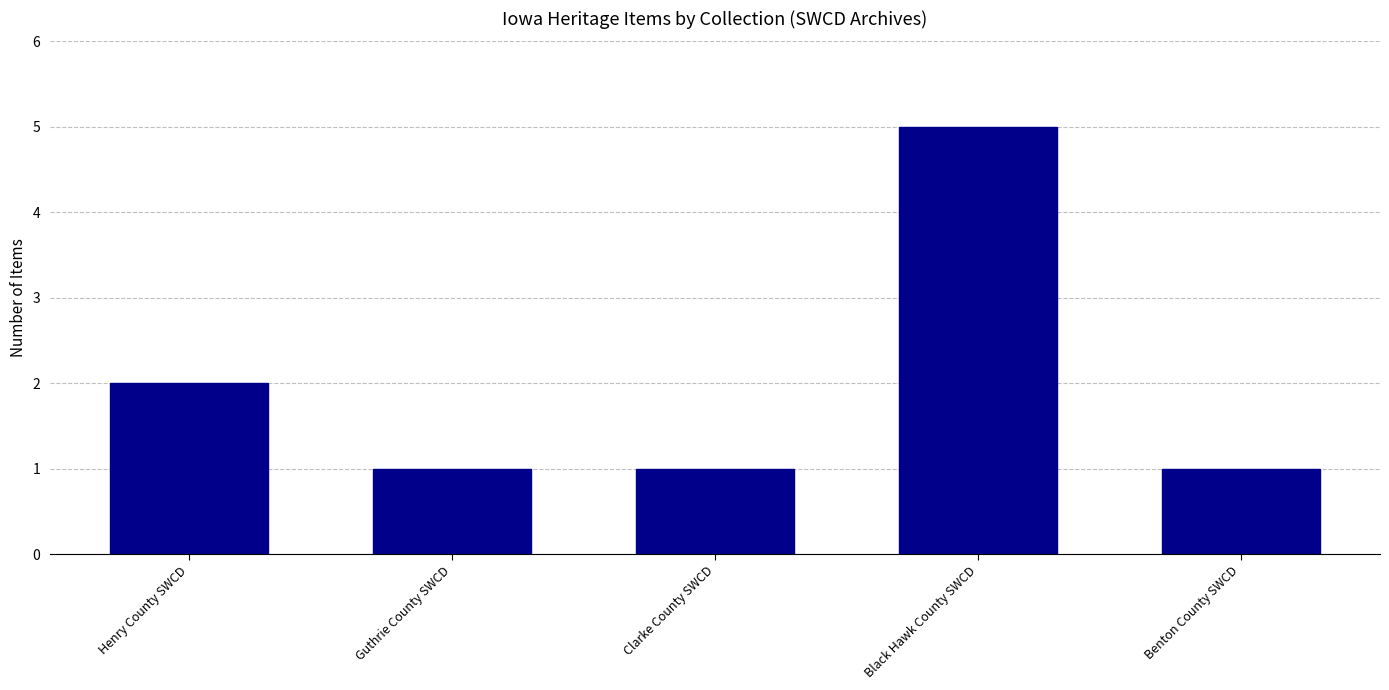

What is the label of the 1st bar from the right?

Benton County SWCD